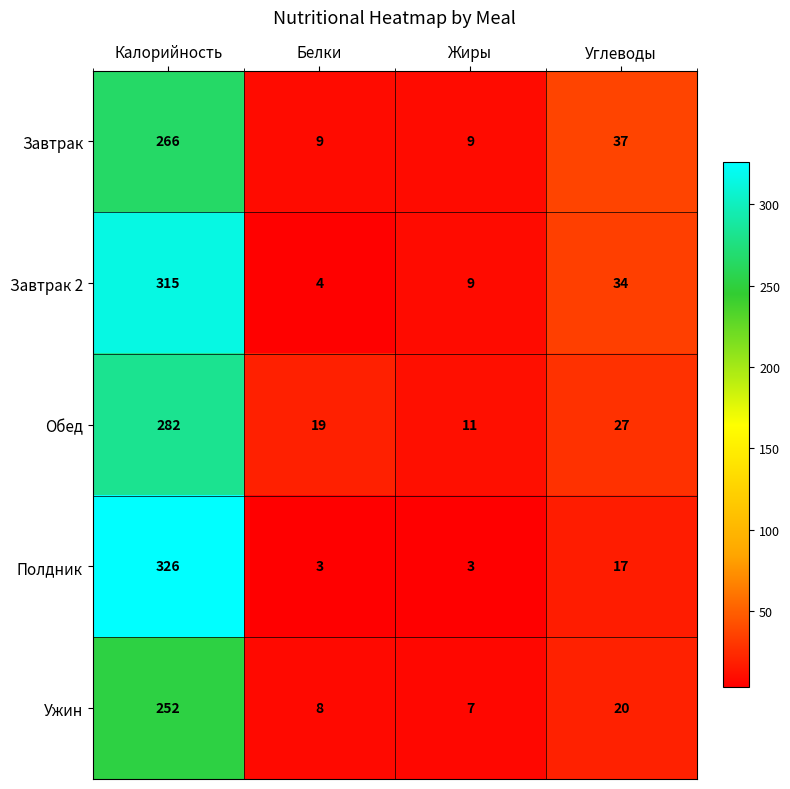

At which label is Завтрак 2 closest to 159?

Углеводы